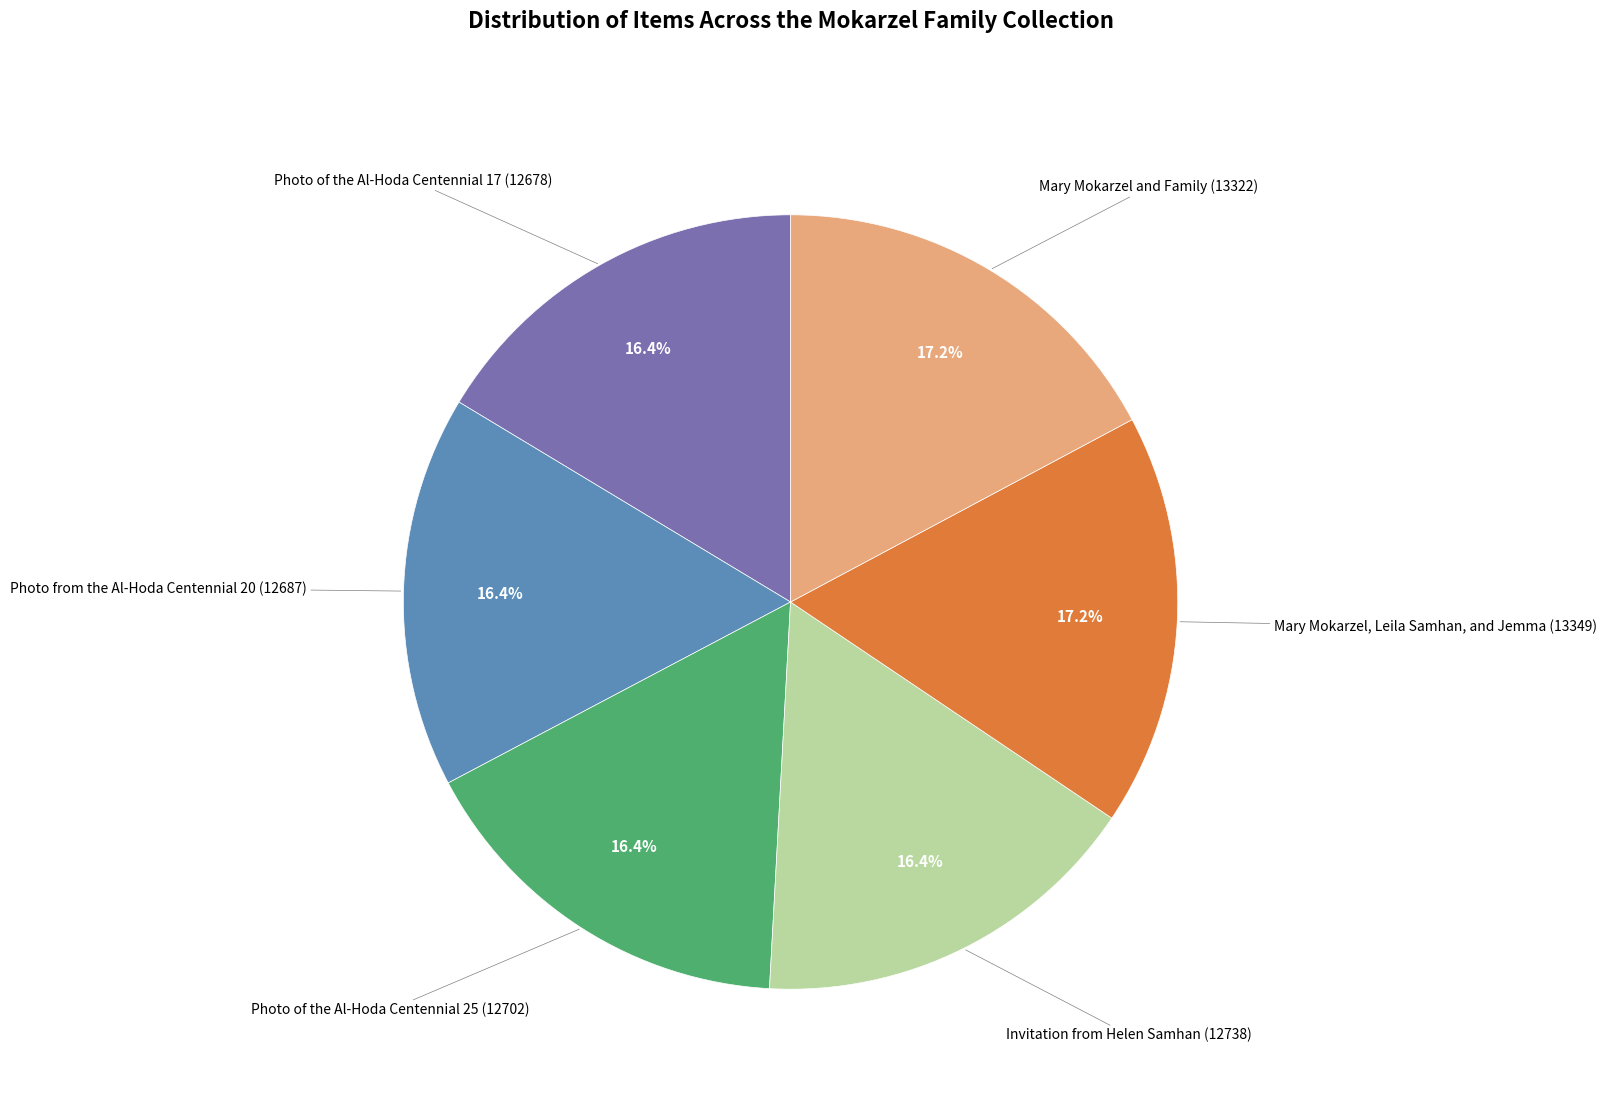

Does any single category account for the majority?

No